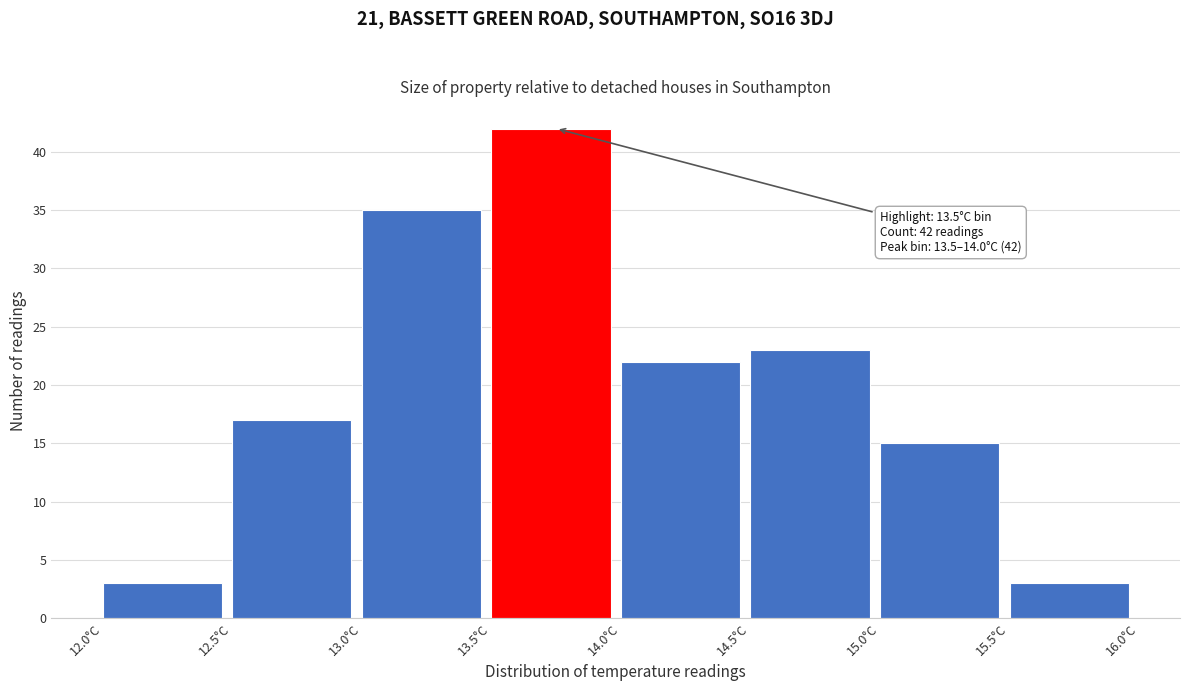

Over which range of the x-axis is the bar tallest?

13.5 to 14.0